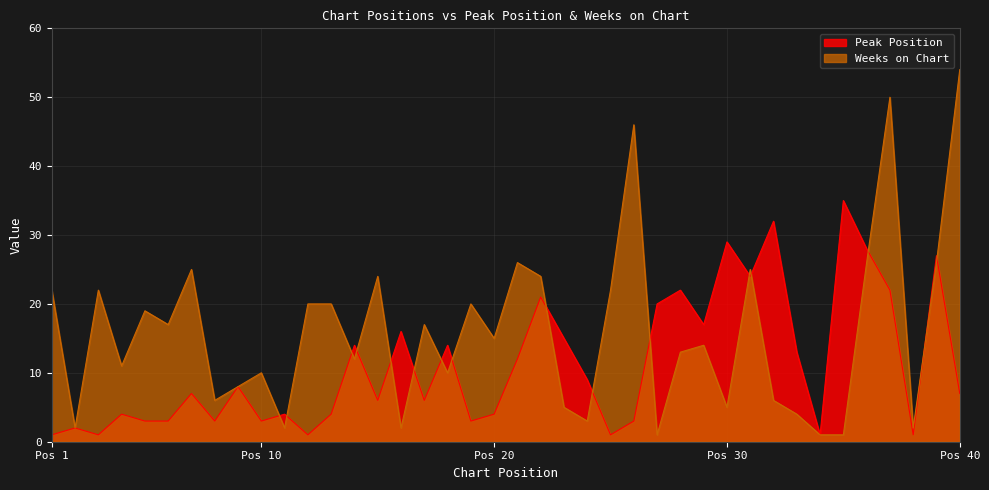

How many data points in Weeks on Chart are above 15?

19